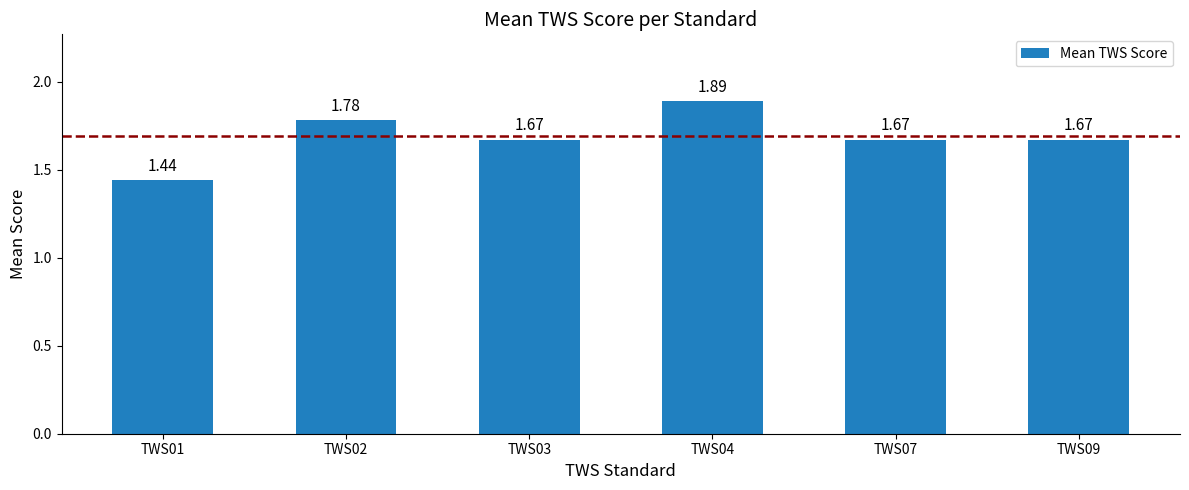

Between TWS01 and TWS09, which is larger?

TWS09